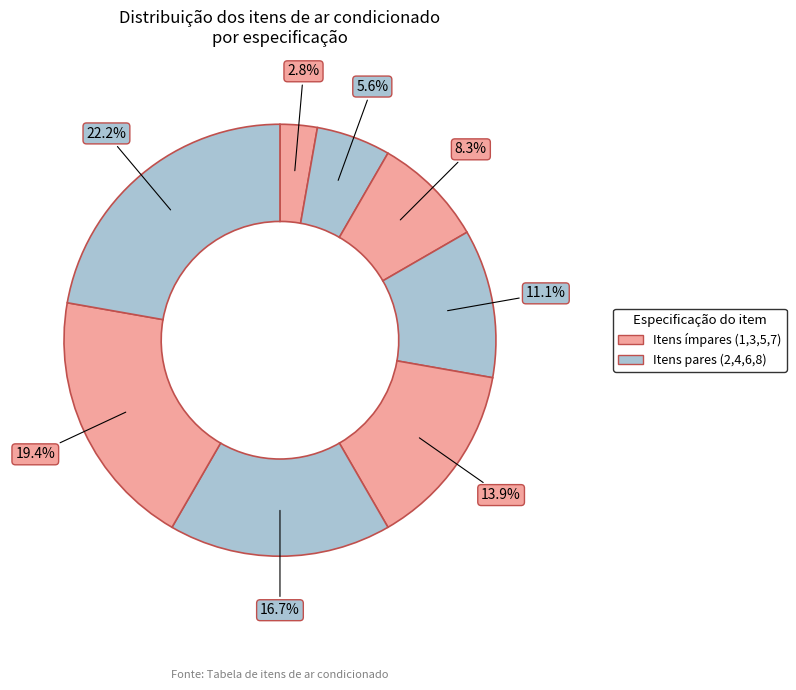

To the nearest percent, what is the average slice percentage?

12%